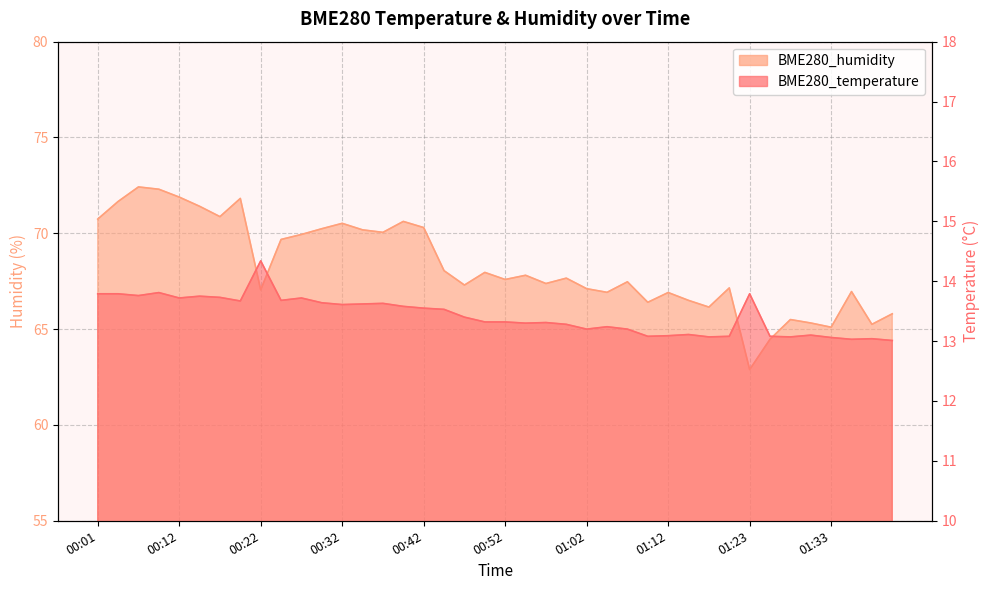

What is the average value of the BME280_humidity series?

68.3